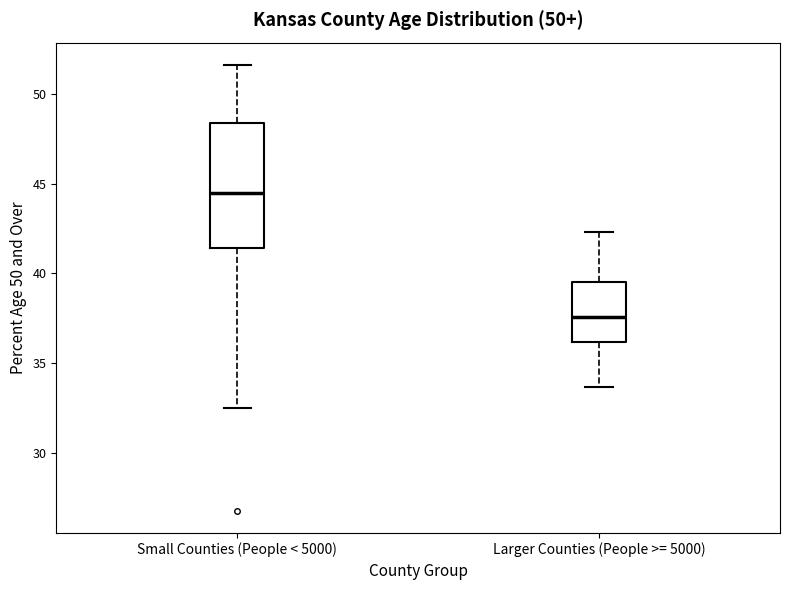

Reading left to right, read every box against the y-axis: the position of its median line, the range the box covers, and the ends of its whiskers. The values are not printed on the chart, so give them approximately, as read against the axis.

Small Counties (People < 5000): median 44.5, box 41.5 to 48.5, whiskers 32.5 to 51.5
Larger Counties (People >= 5000): median 37.5, box 36.0 to 39.5, whiskers 33.5 to 42.5